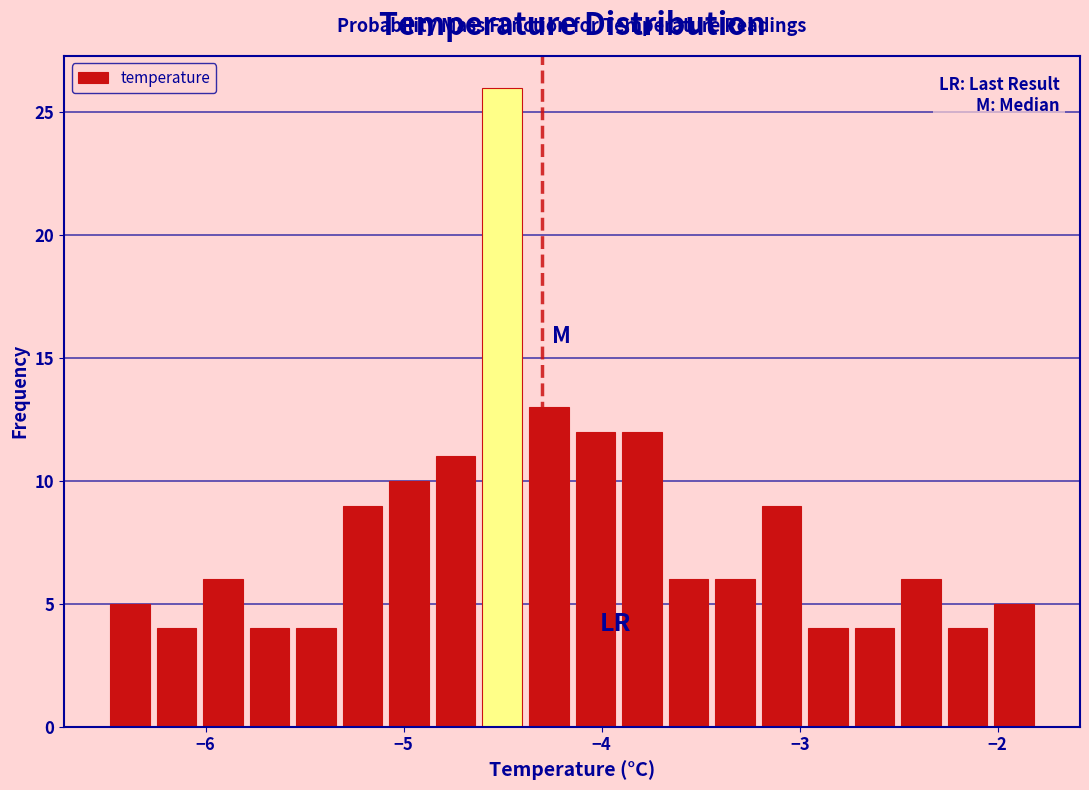

Read against the x-axis, roughly where is the centre of the tallest bar?

-4.5